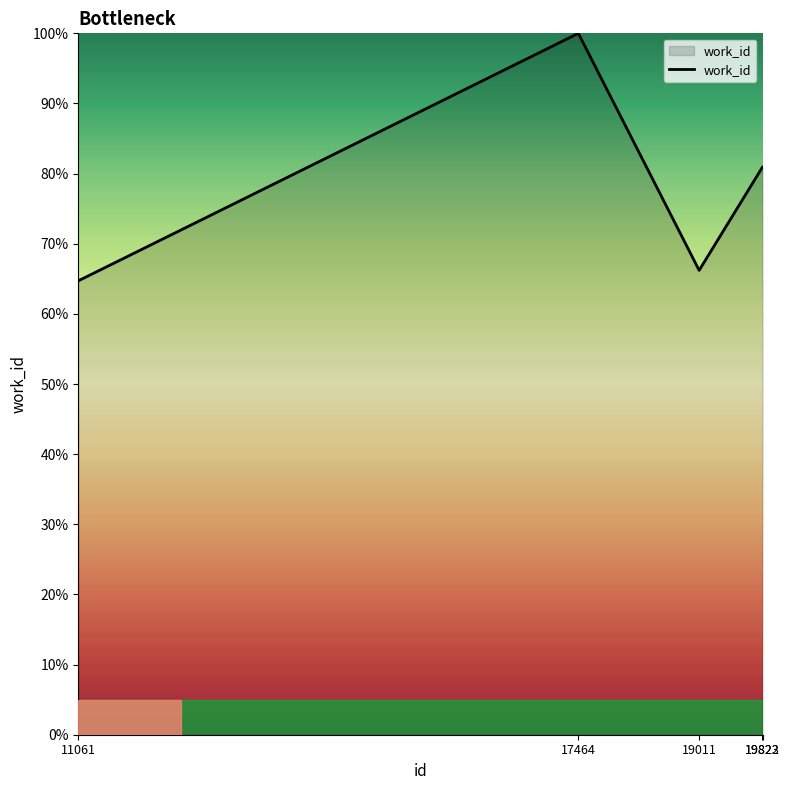

Is it true that the value at 17464 is 43.8?

False